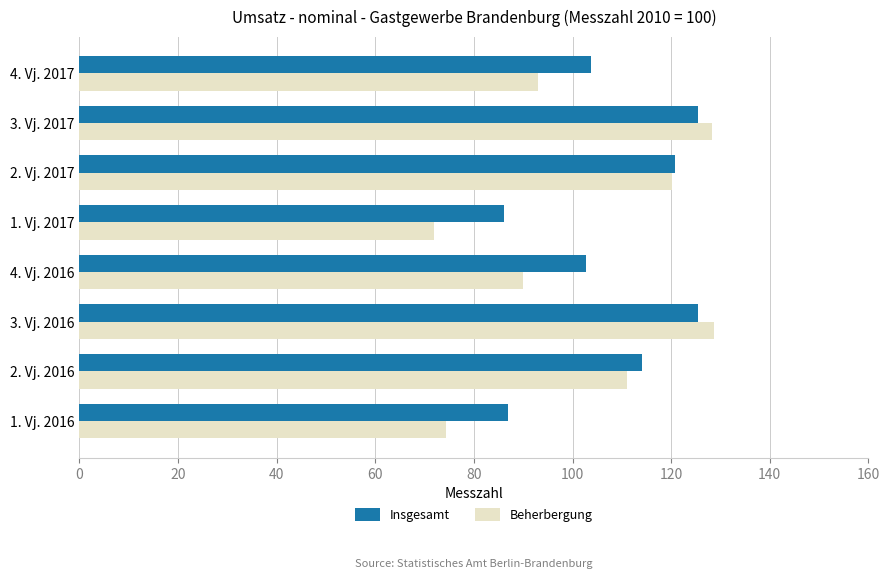

What is the maximum value for Insgesamt?

125.5